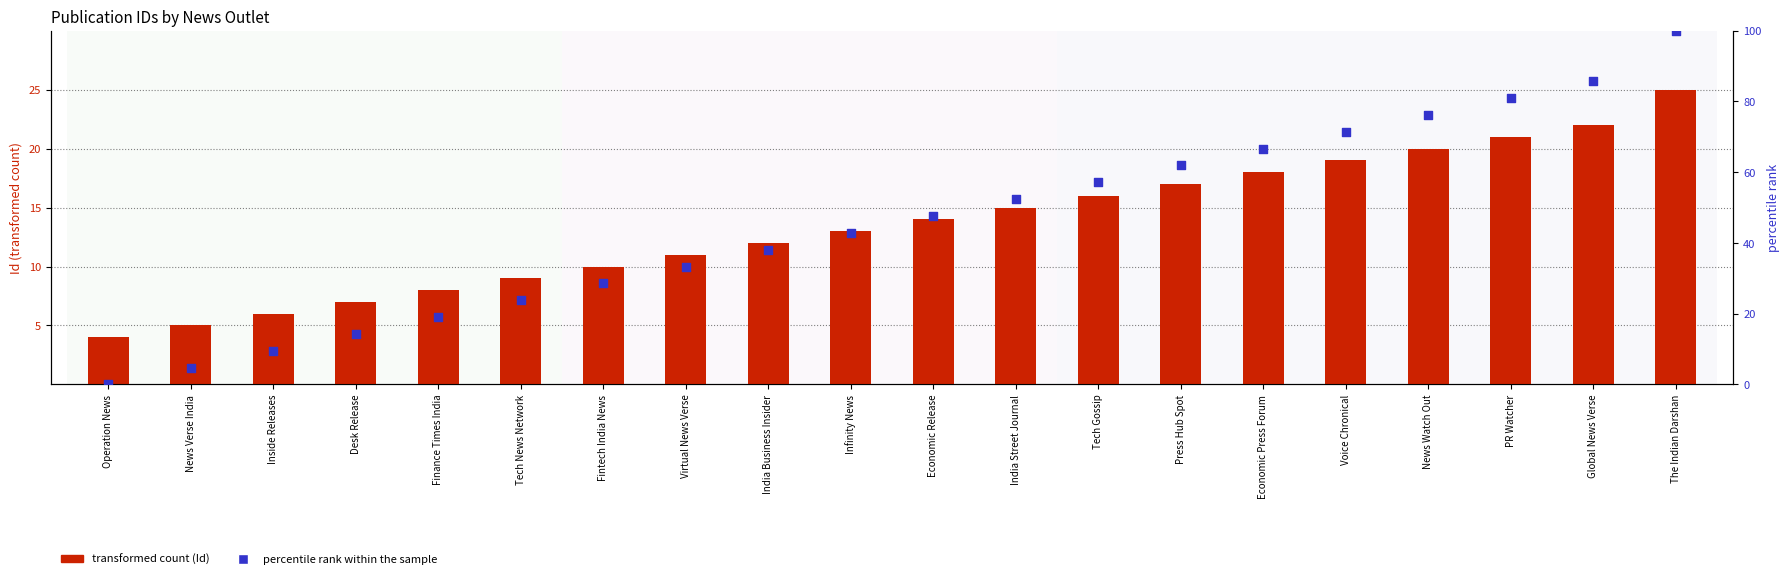

Which series has the largest total across all categories?

percentile rank within the sample